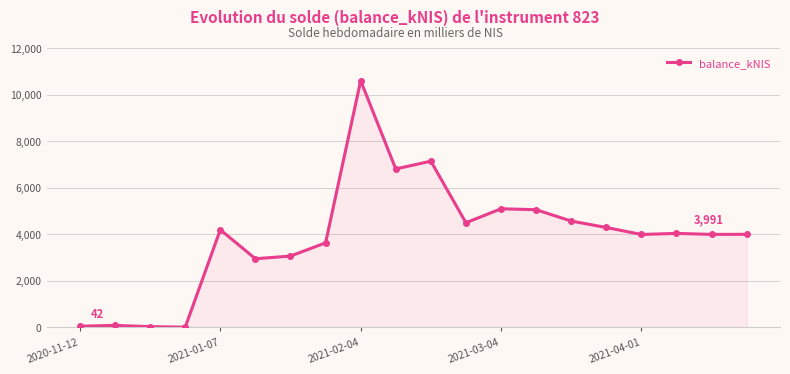

What is the value of the 14th point from the left?

5049.5